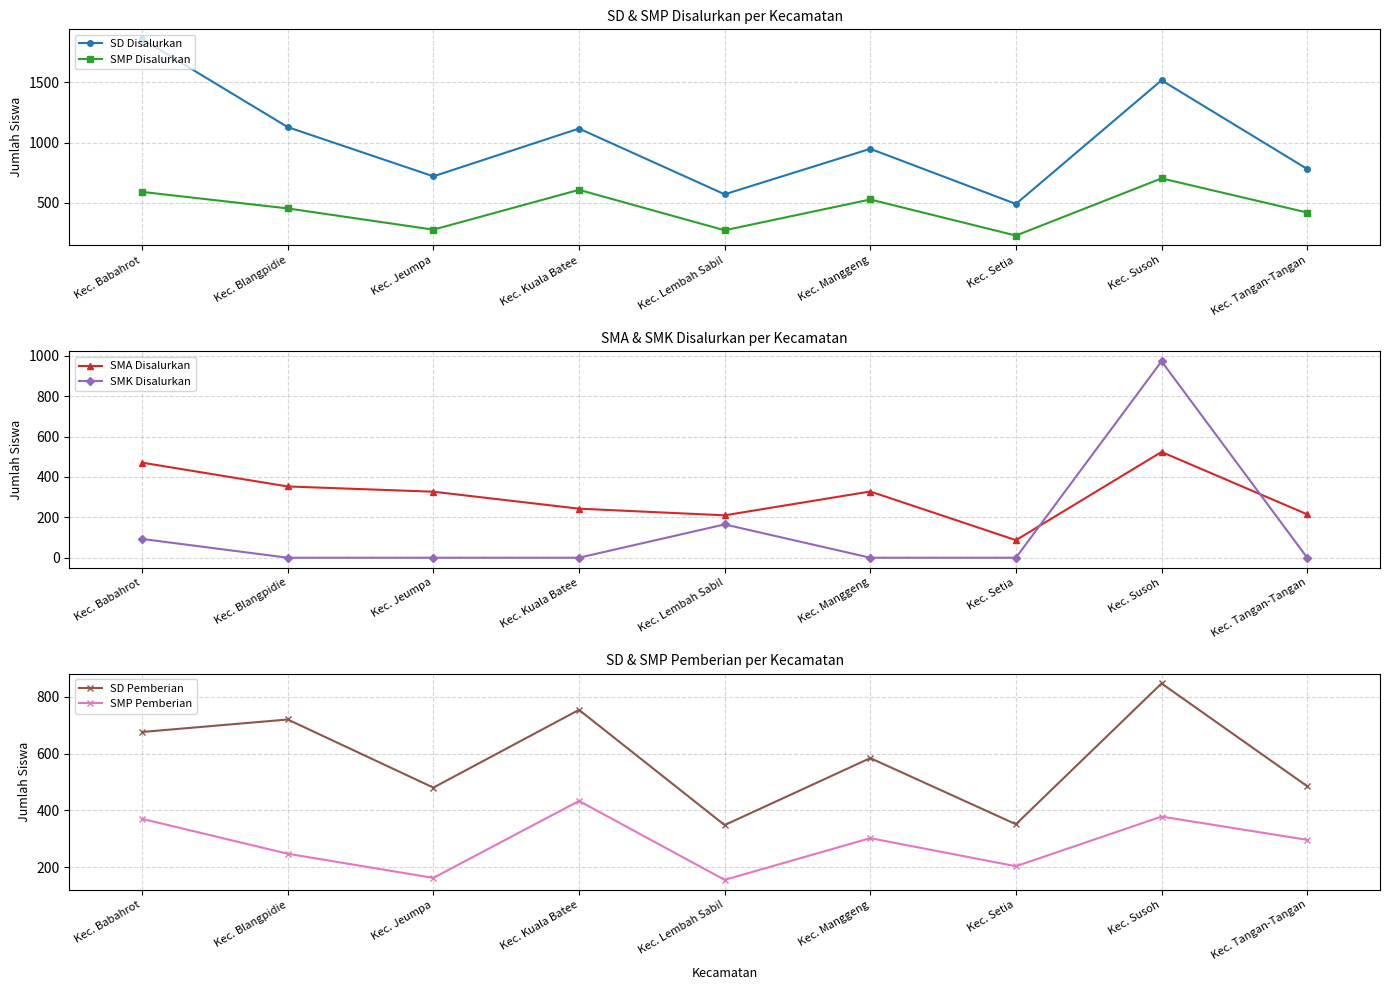

Where is the first local maximum for SD Pemberian?

Kec. Blangpidie